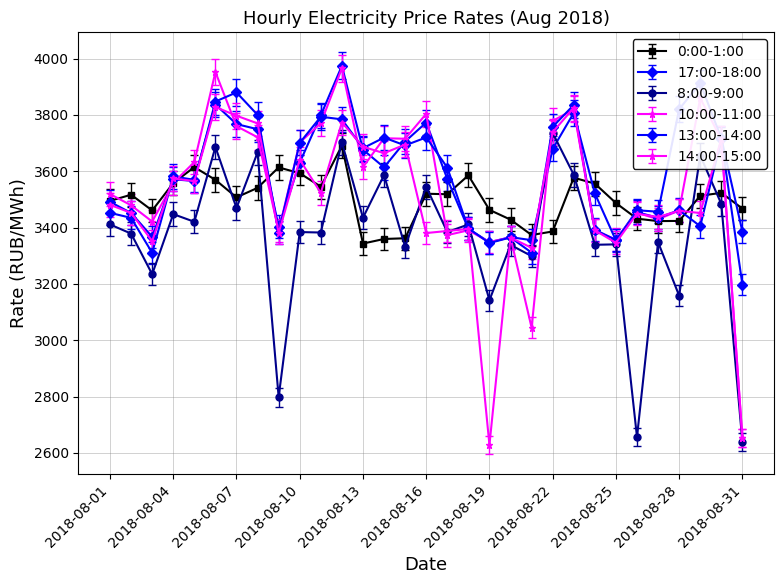

Does the chart have visible grid lines?

Yes